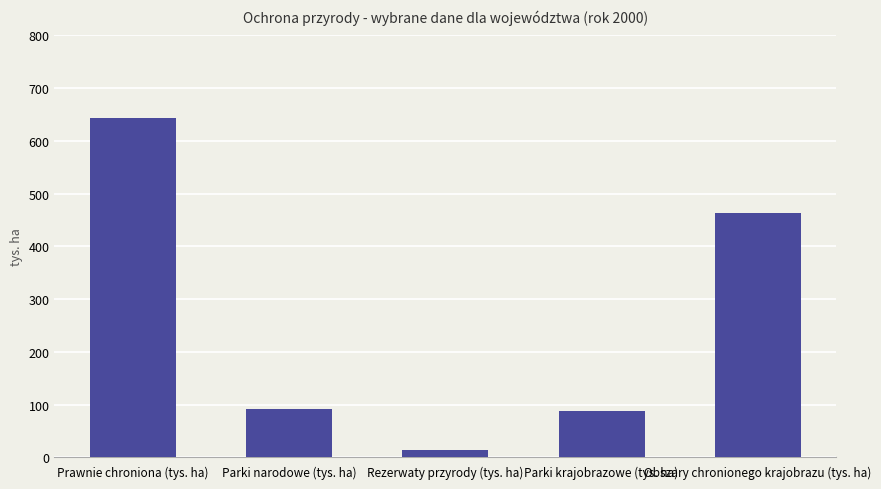

What is the difference between the maximum and minimum values?

630.0